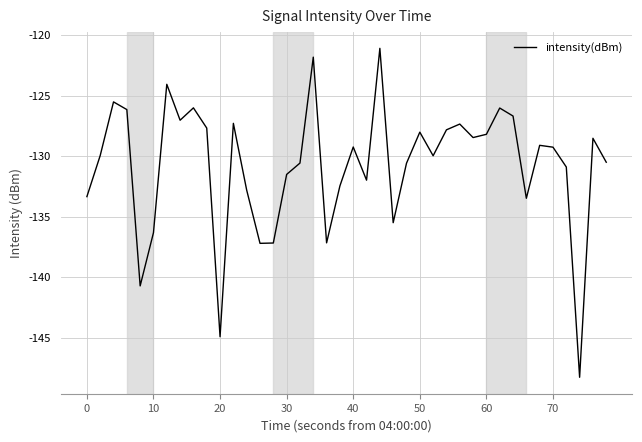

What is the difference between the maximum and minimum values?

27.2